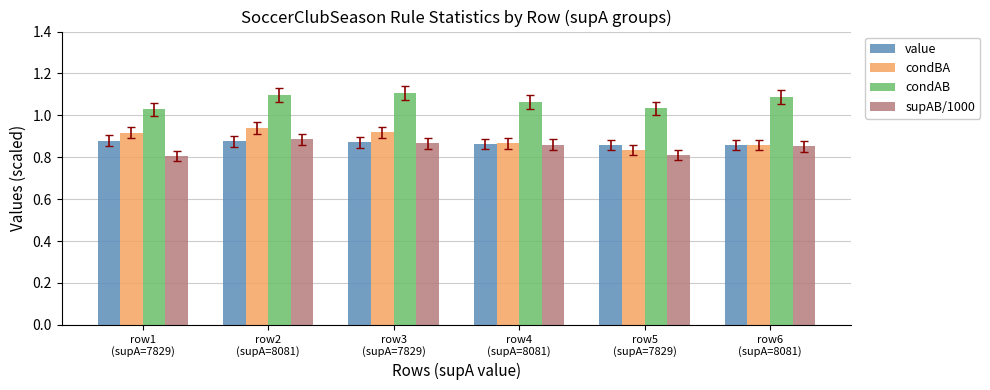

What is the sum of all value values?

5.2